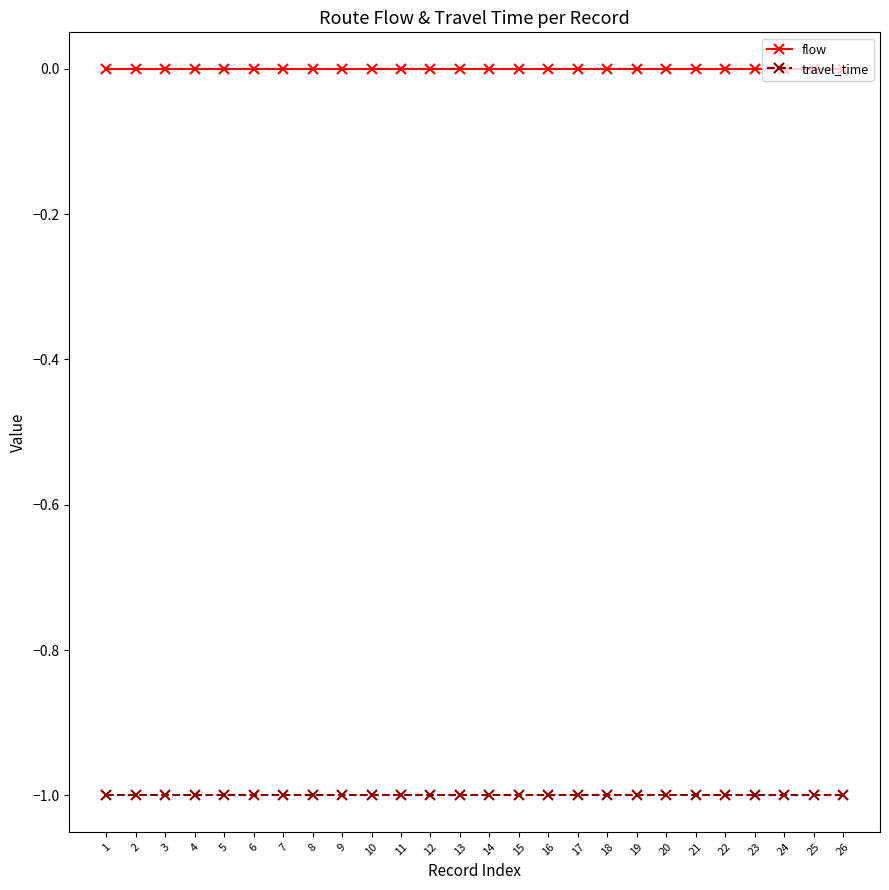

What is the difference between the highest and lowest values at 19?

1